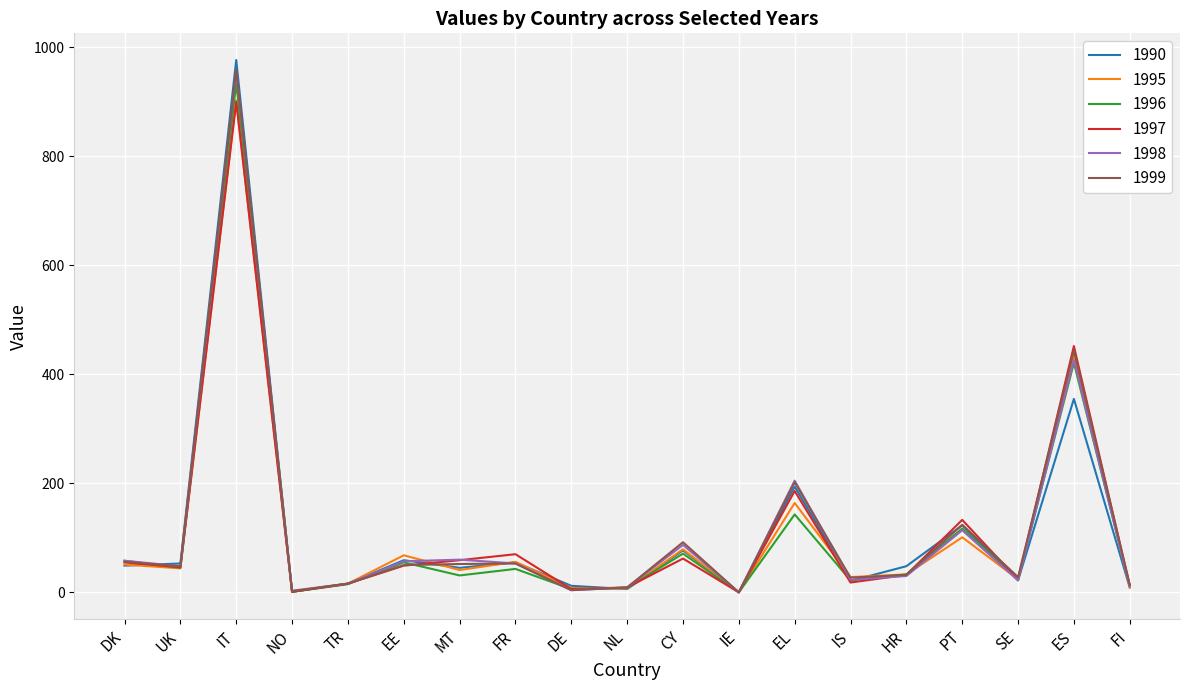

At which category does the chart reach its peak across all series?

IT